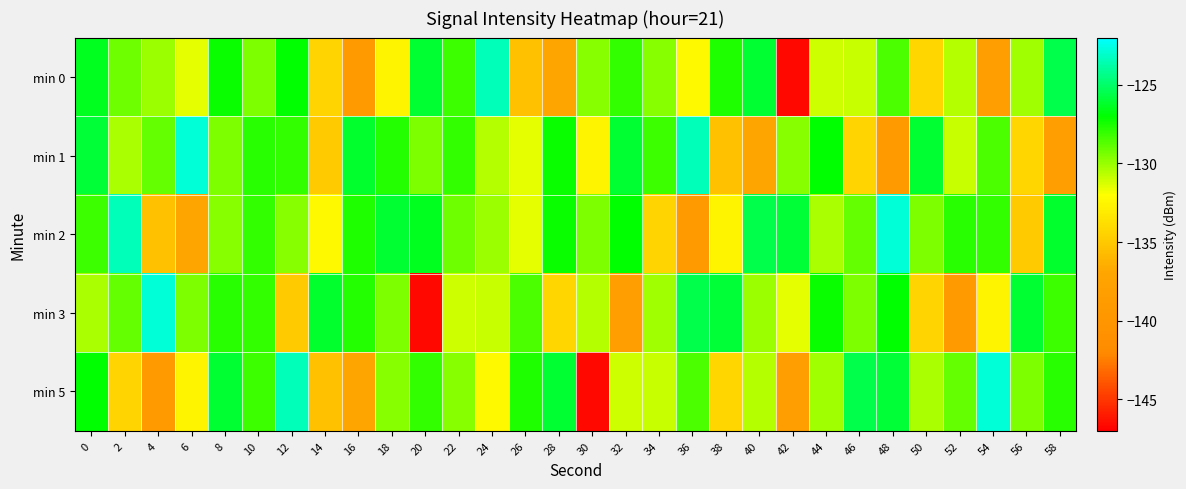

Between 2 and 6, which series saw the biggest shift?

min 2